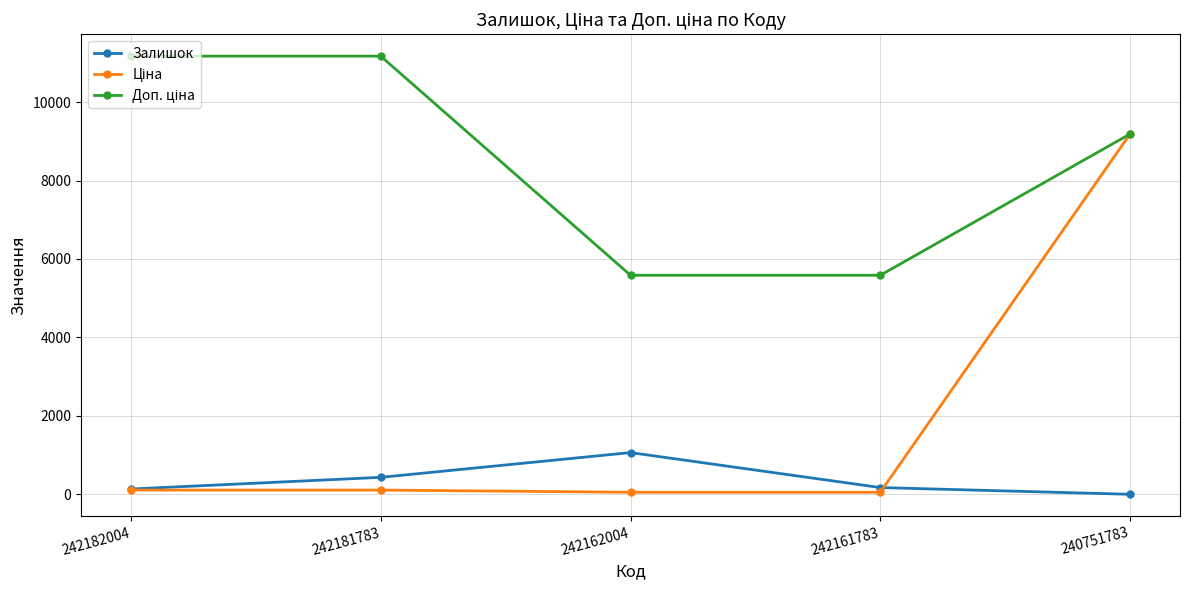

Count the number of categories in the chart.

5